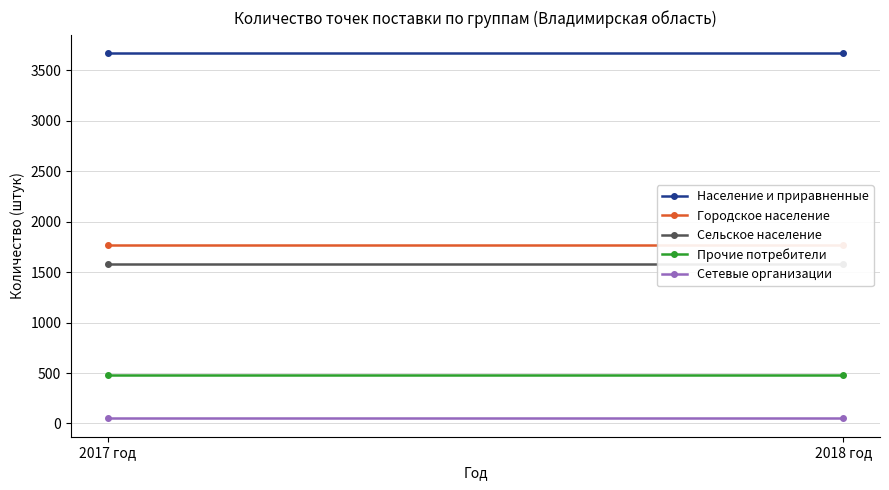

Count the number of data series in this chart.

5